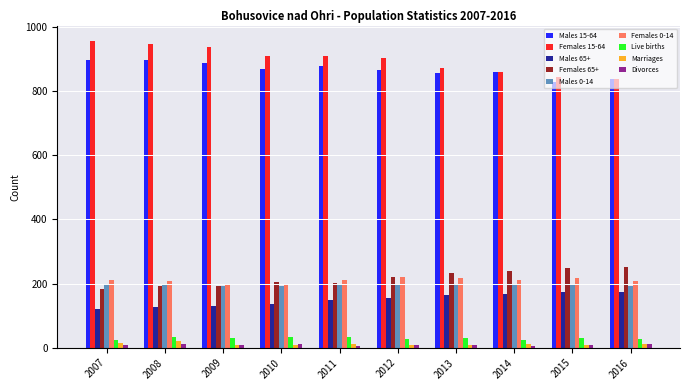

Is the value of Marriages at 2013 greater than the value of Females 15-64 at 2012?

No